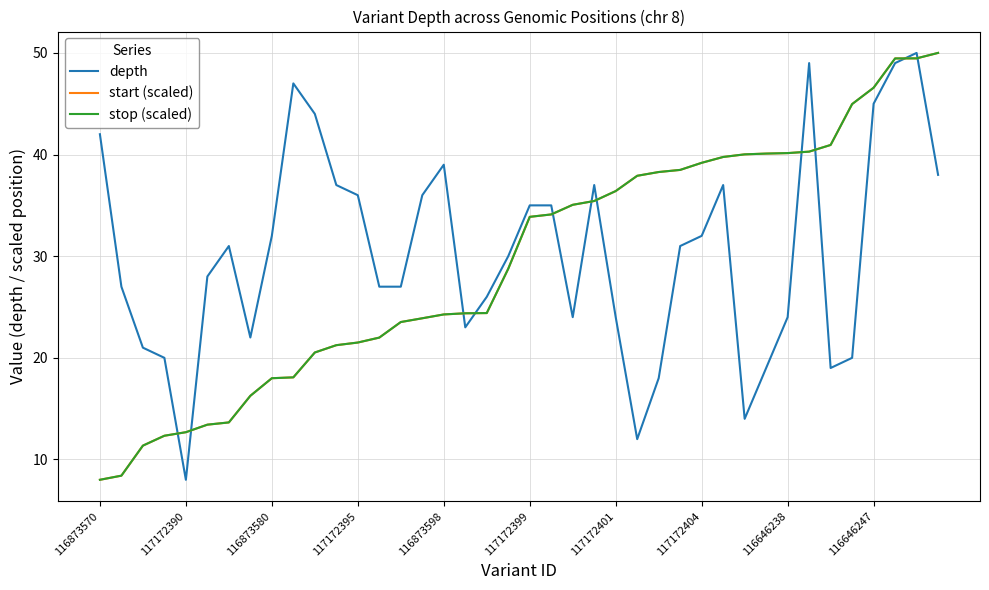

What is the maximum value for stop (scaled)?

50.0